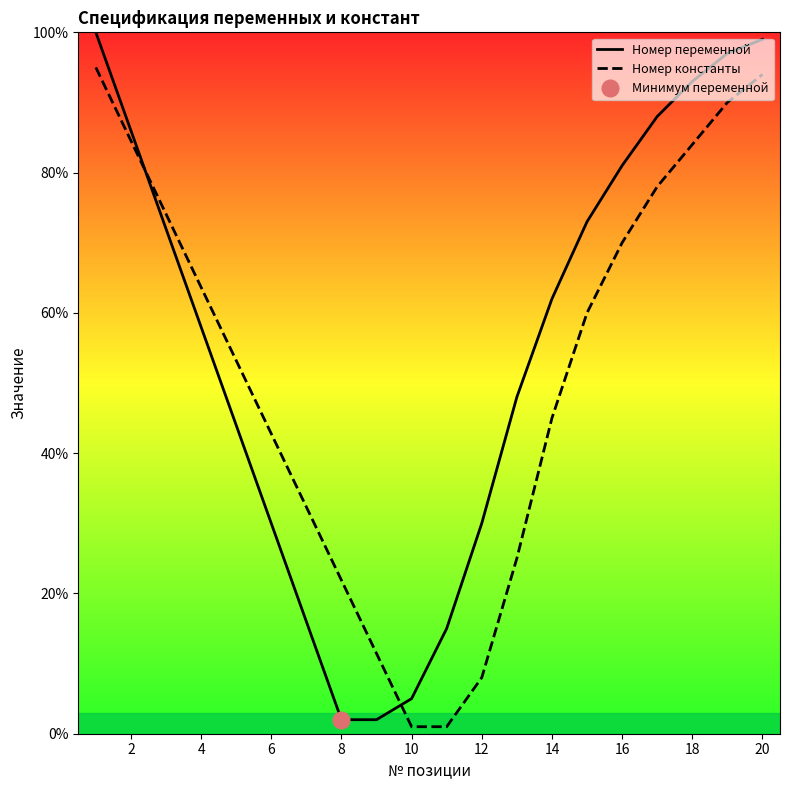

What is the greatest value displayed?

100.0